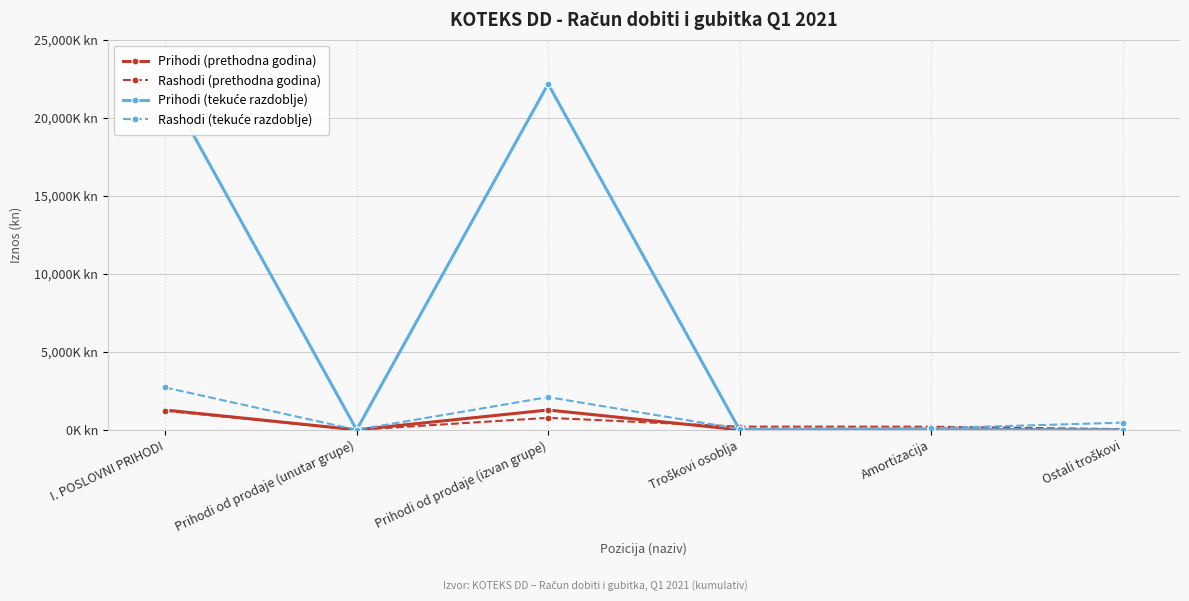

Reading left to right, list all the values displayed in this chart.

Prihodi (prethodna godina): I. POSLOVNI PRIHODI=1269444	Prihodi od prodaje (unutar grupe)=0	Prihodi od prodaje (izvan grupe)=1269444	Troškovi osoblja=0	Amortizacija=0	Ostali troškovi=0
Rashodi (prethodna godina): I. POSLOVNI PRIHODI=1220902	Prihodi od prodaje (unutar grupe)=0	Prihodi od prodaje (izvan grupe)=768623	Troškovi osoblja=205407	Amortizacija=201270	Ostali troškovi=42553
Prihodi (tekuće razdoblje): I. POSLOVNI PRIHODI=22164503	Prihodi od prodaje (unutar grupe)=0	Prihodi od prodaje (izvan grupe)=22164503	Troškovi osoblja=0	Amortizacija=0	Ostali troškovi=0
Rashodi (tekuće razdoblje): I. POSLOVNI PRIHODI=2713597	Prihodi od prodaje (unutar grupe)=0	Prihodi od prodaje (izvan grupe)=2096358	Troškovi osoblja=54621	Amortizacija=102815	Ostali troškovi=459803